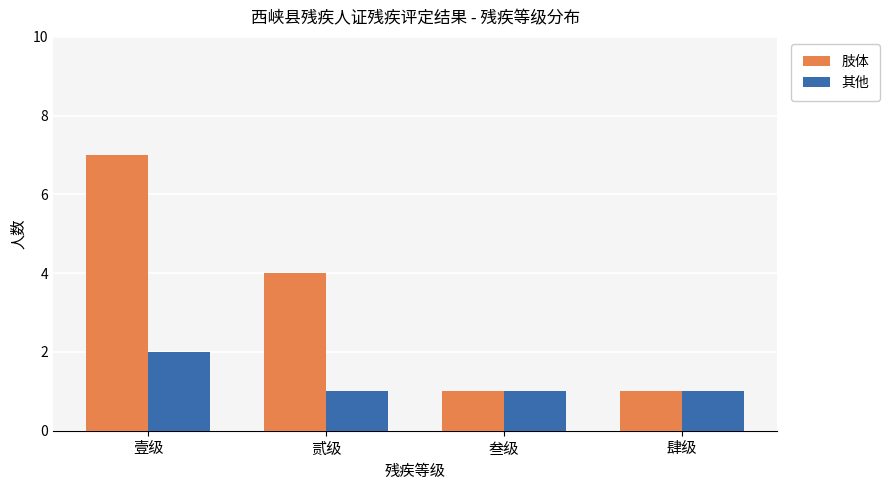

Which series has the largest total across all categories?

肢体